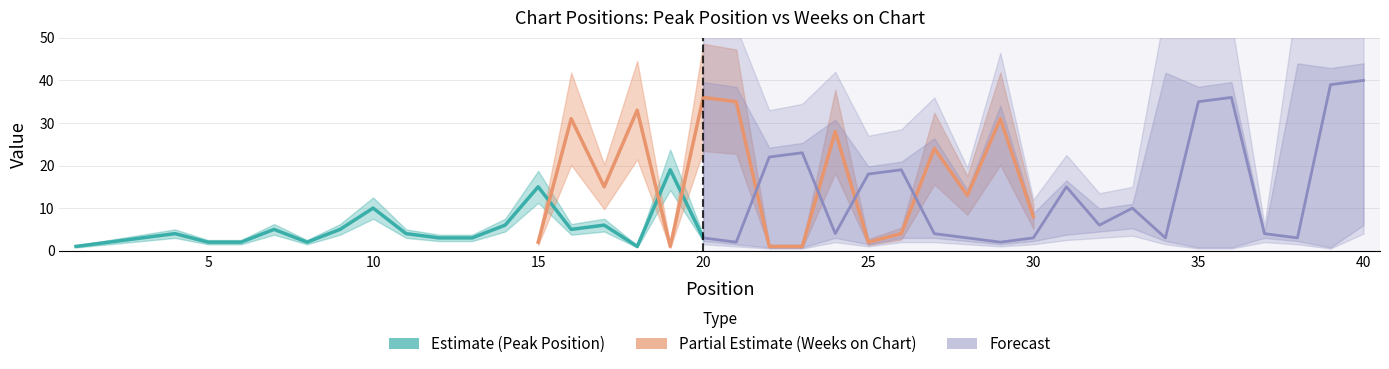

What is the difference between the maximum and minimum values in the Peak Position series?

39